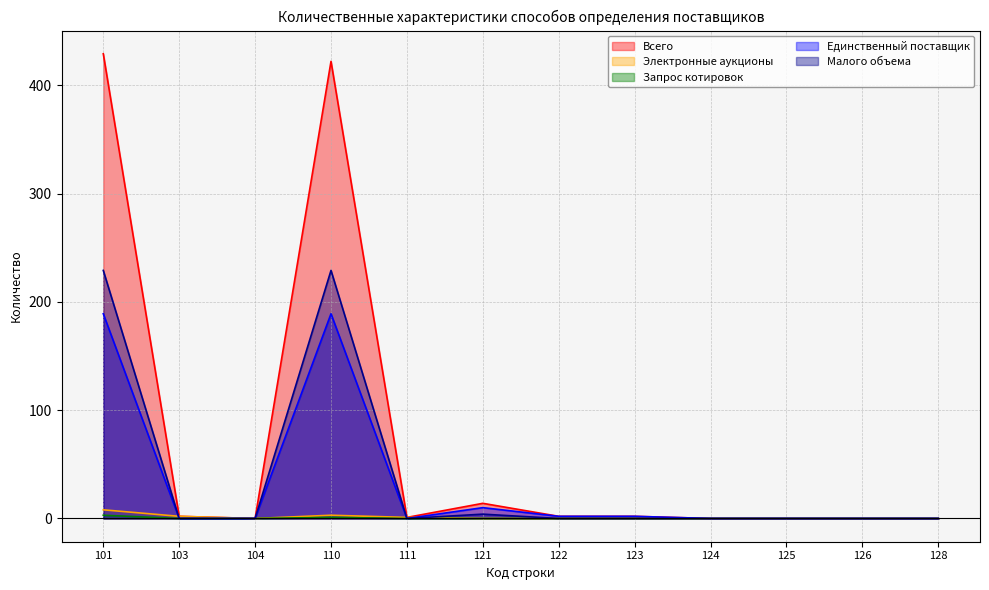

Where is the first local maximum for Запрос котировок?

110